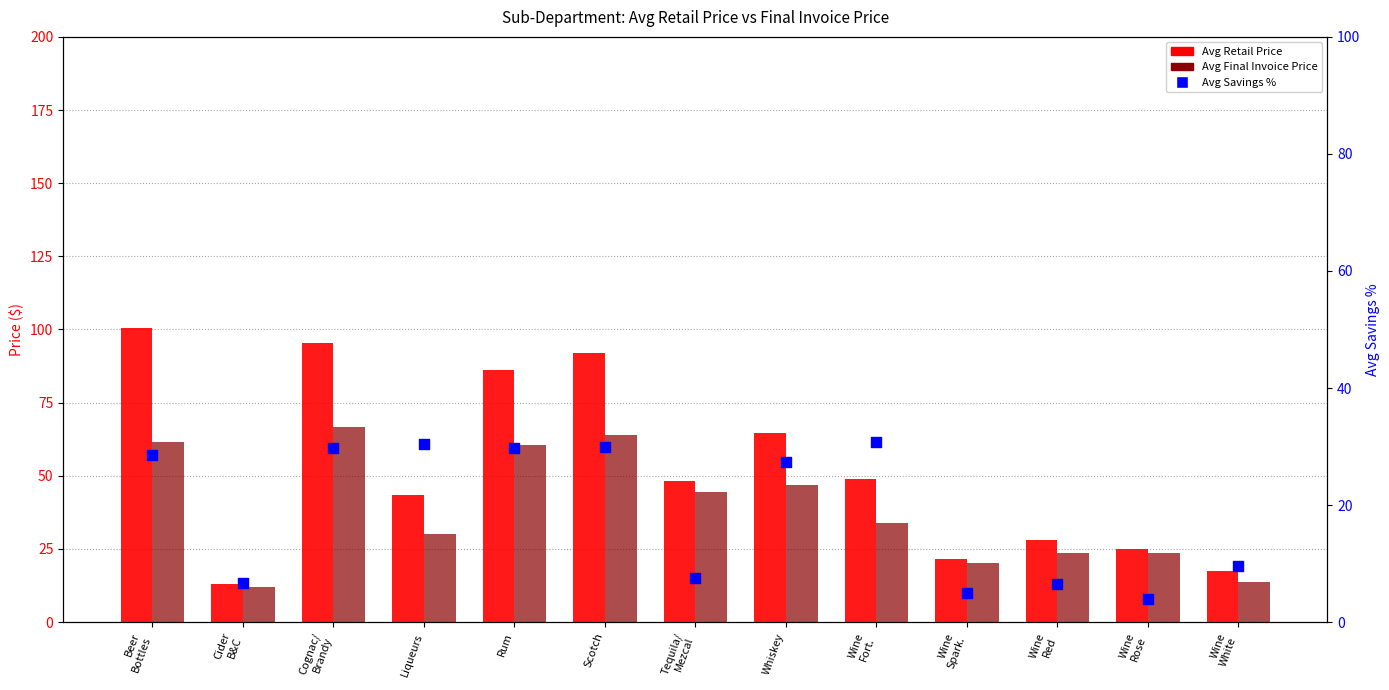

What are all the series names shown in the legend?

Avg Retail Price, Avg Final Invoice Price, Avg Savings %